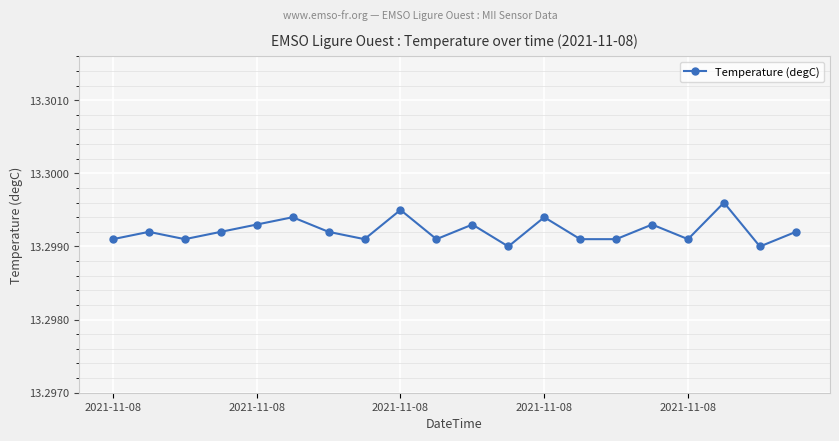

Count the values in the range 13 to 14.

20